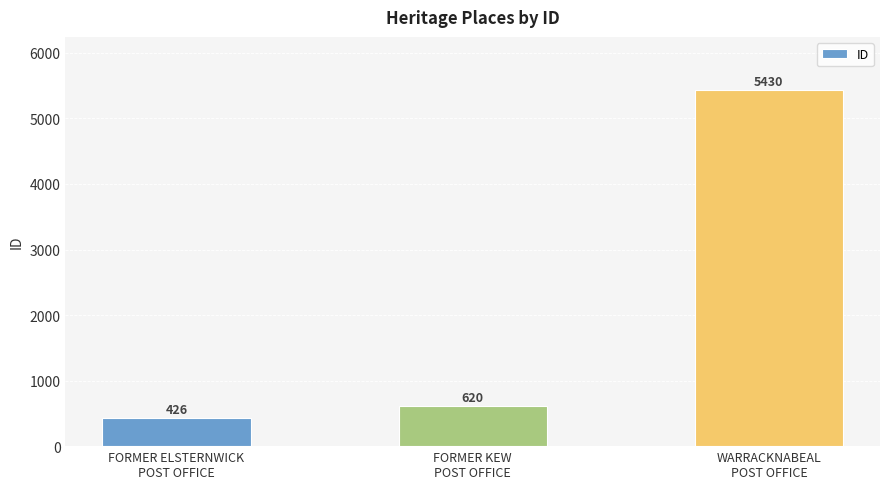

Reading left to right, what are all the values shown in this chart?

FORMER ELSTERNWICK
POST OFFICE=426	FORMER KEW
POST OFFICE=620	WARRACKNABEAL
POST OFFICE=5430